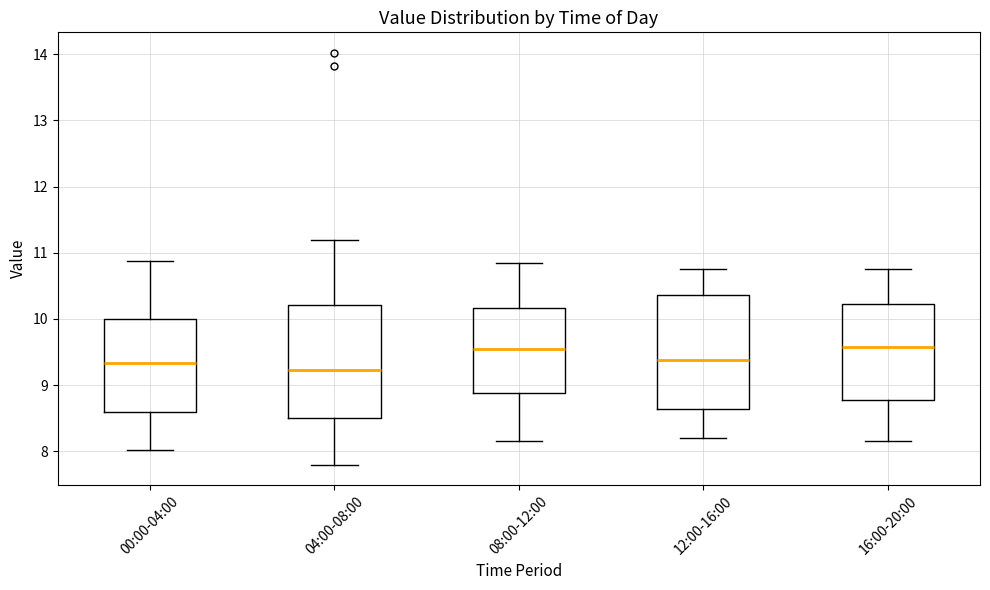

Reading left to right, transcribe this box plot: for each box, give where its median line is, the range the box spans, and where its two whiskers end, as read against the y-axis. The values are not printed on the chart, so give them approximately, as read against the axis.

00:00-04:00: median 9.3, box 8.6 to 10.0, whiskers 8.0 to 10.9
04:00-08:00: median 9.2, box 8.5 to 10.2, whiskers 7.8 to 11.2
08:00-12:00: median 9.6, box 8.9 to 10.2, whiskers 8.2 to 10.9
12:00-16:00: median 9.4, box 8.6 to 10.4, whiskers 8.2 to 10.8
16:00-20:00: median 9.6, box 8.8 to 10.2, whiskers 8.2 to 10.8